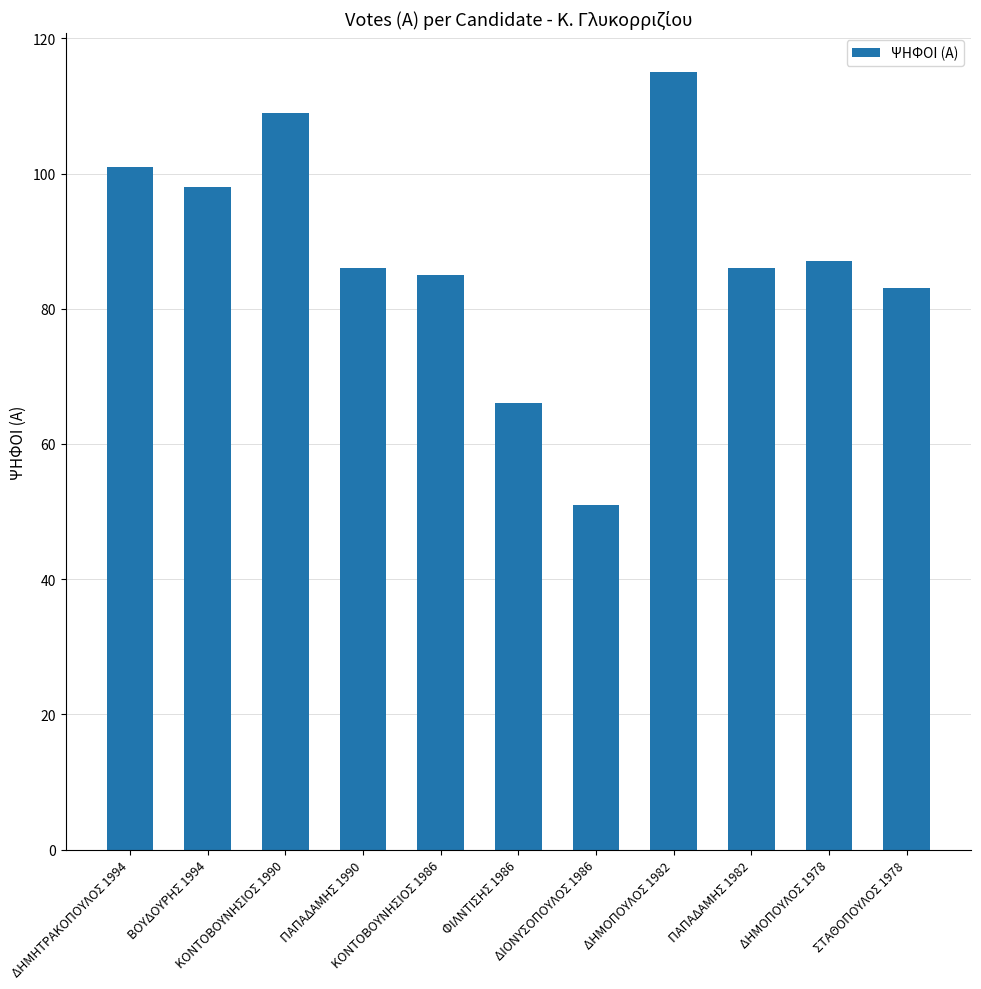

How many bars are there in total?

11